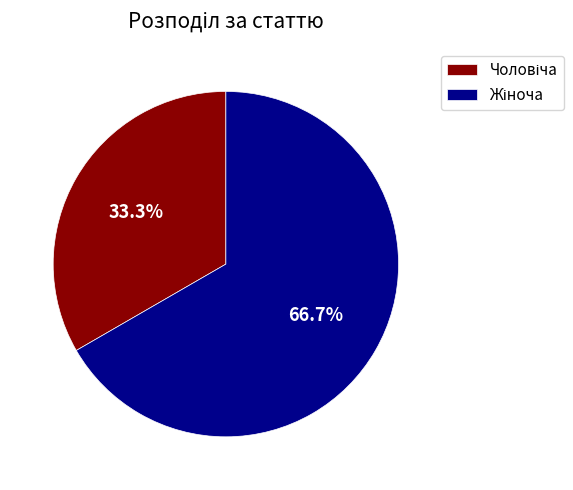

How many segments does this pie chart have?

2